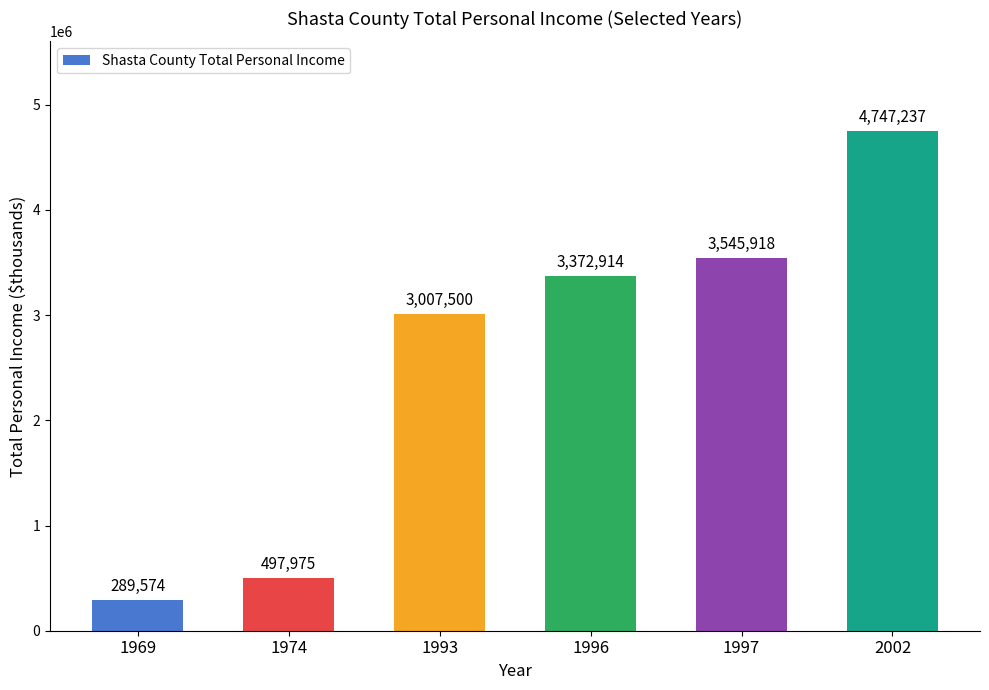

The value at 1996 is 1425575. True or false?

False